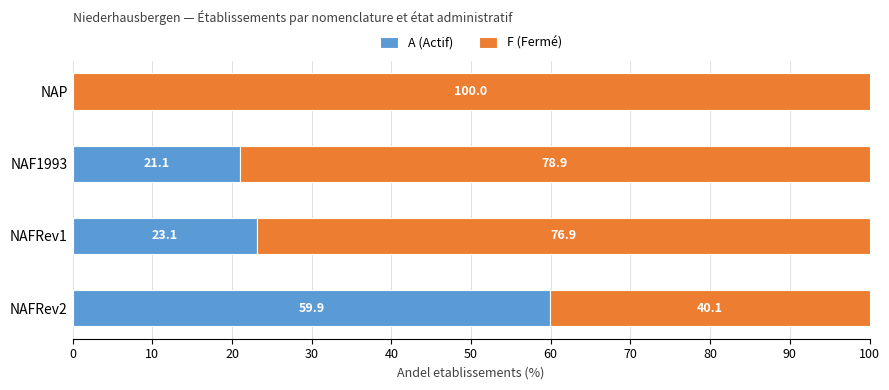

Is it true that A (Actif) equals 15.1 at NAFRev1?

False